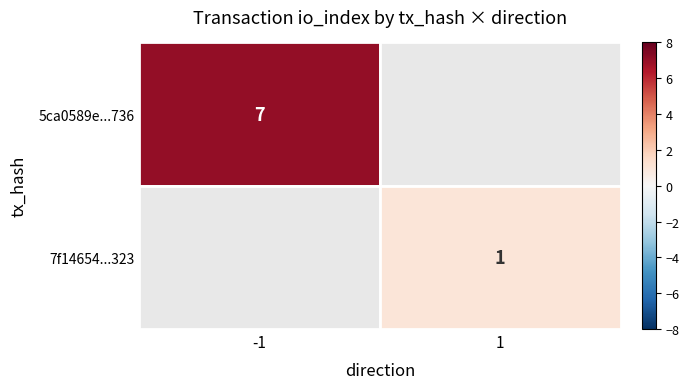

What is the sum of the 7f1465470f826c330fd00d5dc717ce15af25323 values at direction and io_index?

2